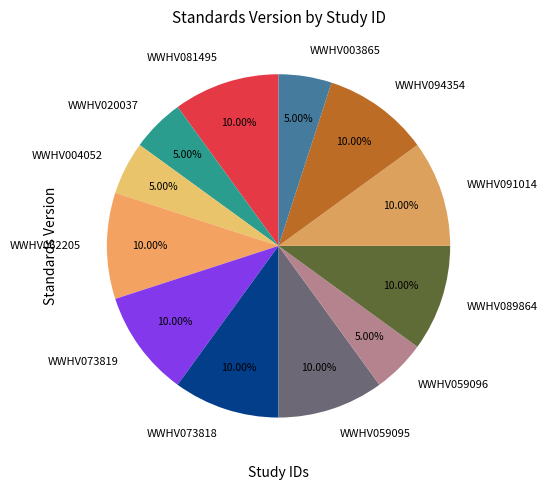

Does WWHV003865 account for over 50% of the chart?

No